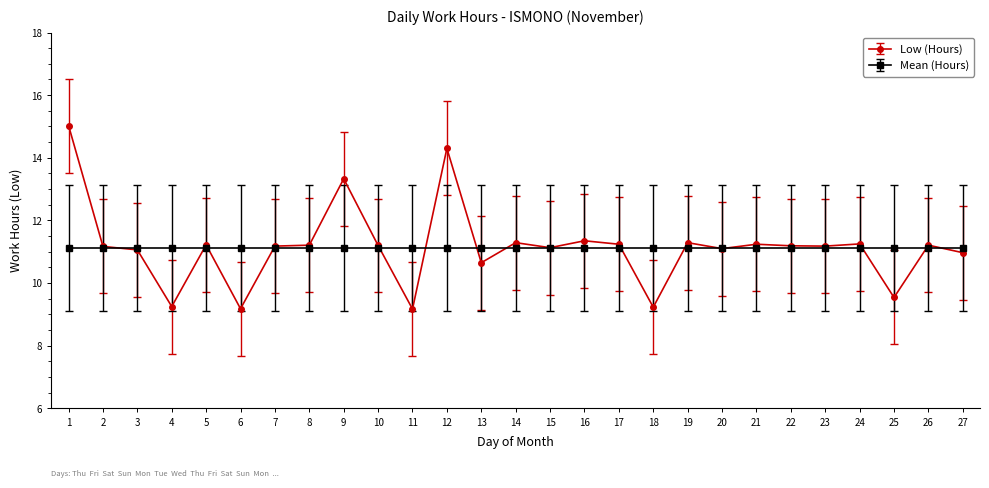

What is the difference between the highest and lowest values at 12?

3.2